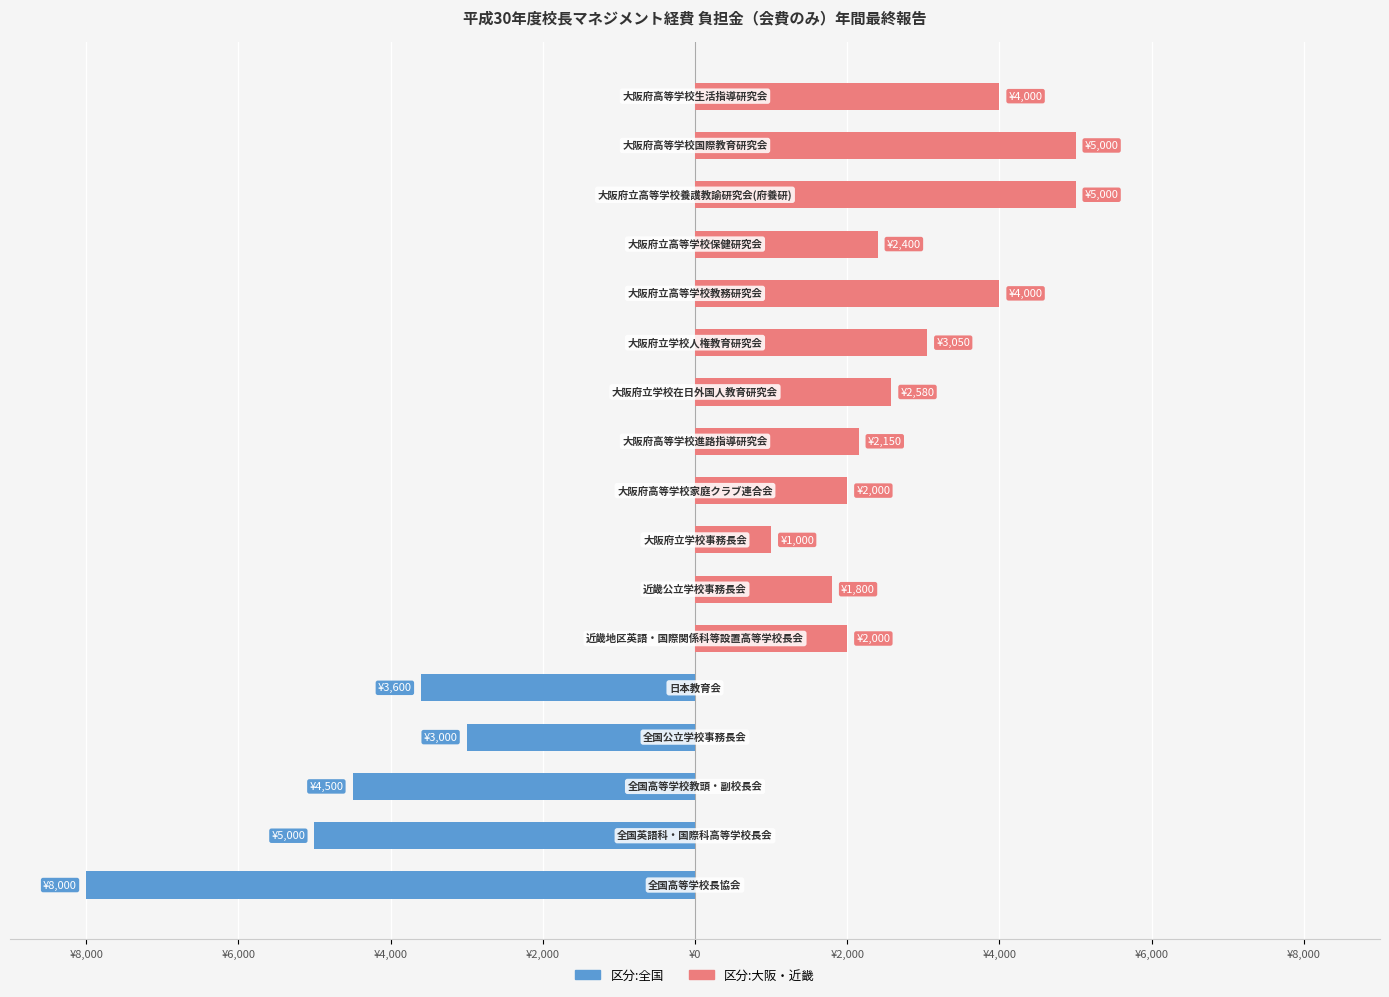

Rank the series by their average value, from highest to lowest.

区分:大阪・近畿, 区分:全国